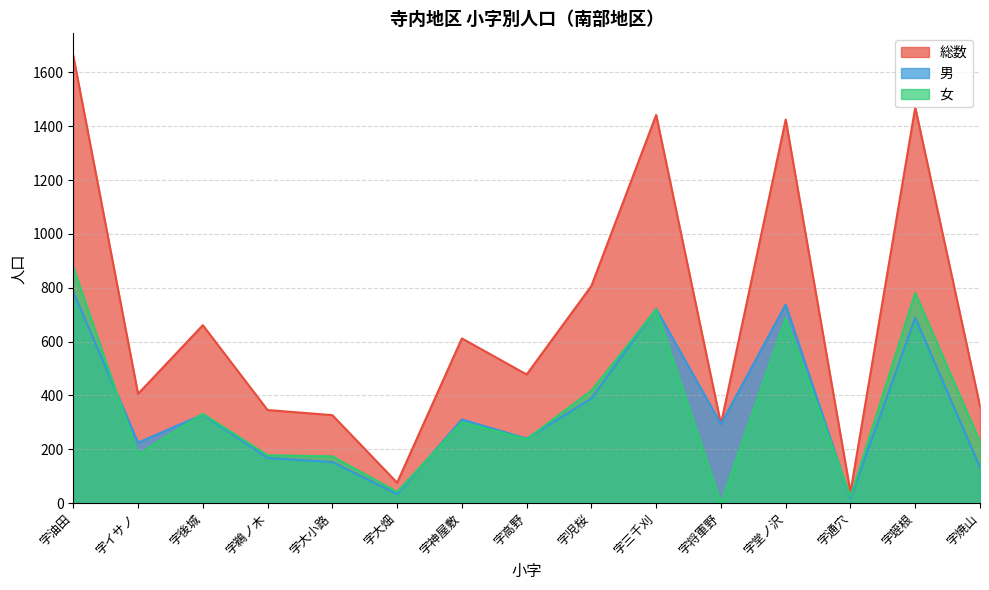

What position from the left is 字神屋敷?

7